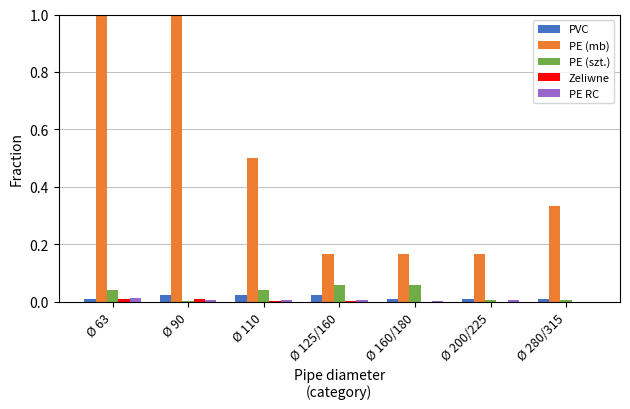

How many groups of bars are there?

7